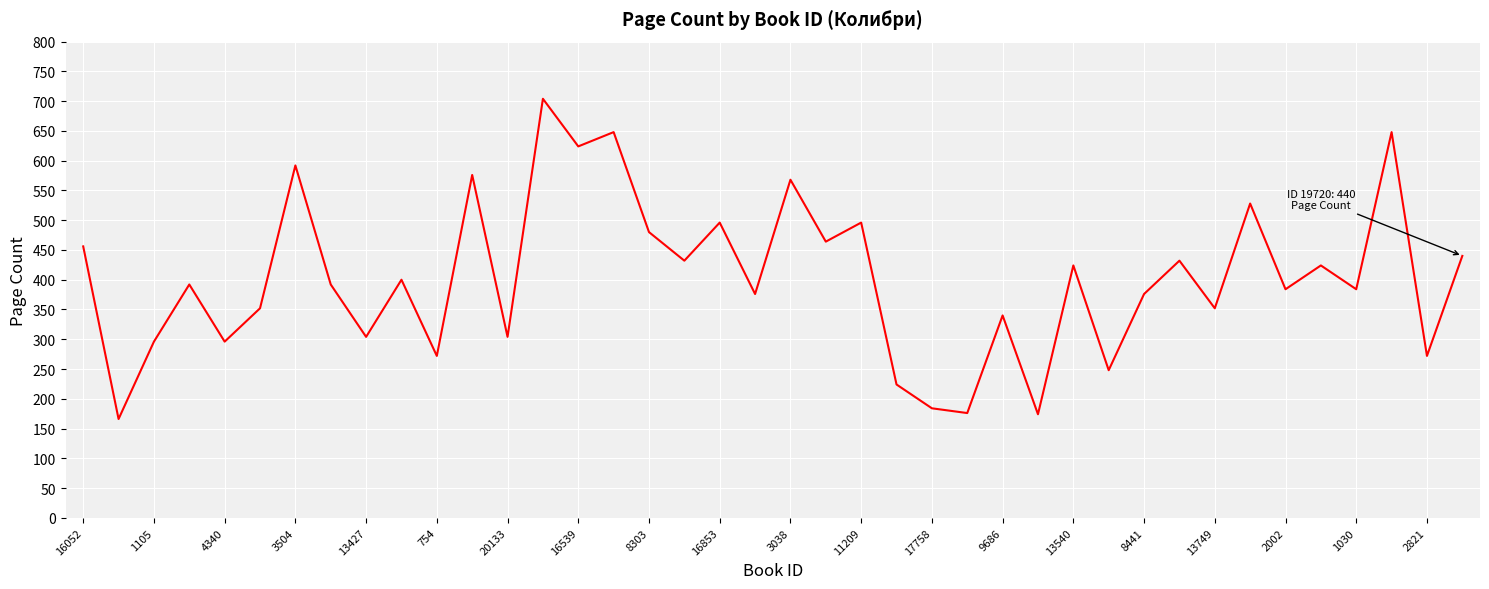

Is this an area chart (filled region under the line)?

No